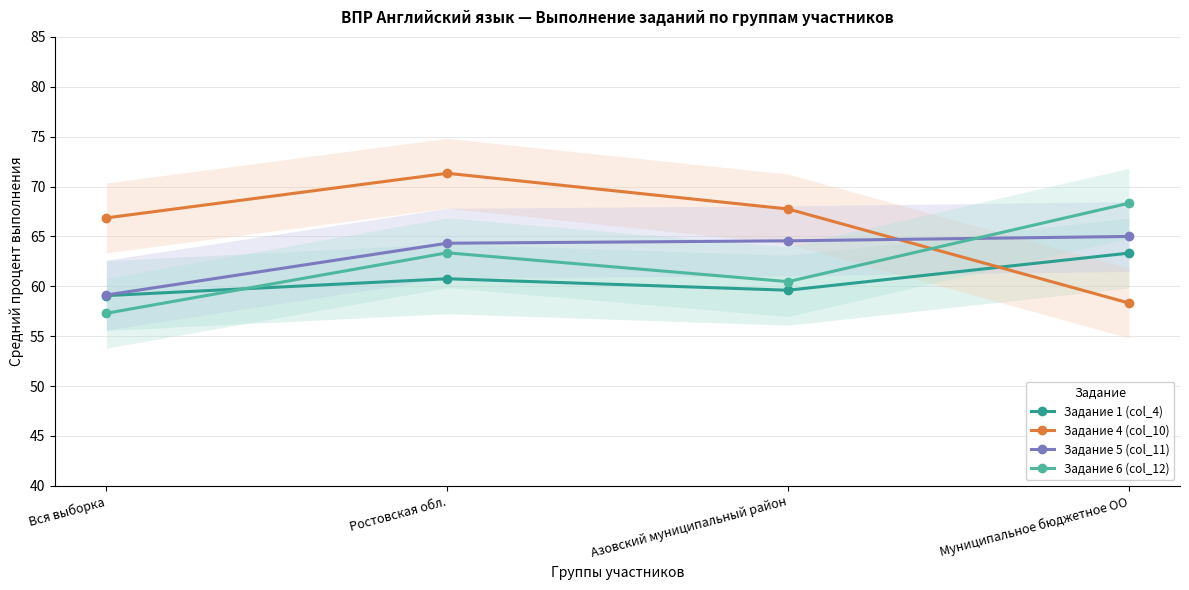

Where is Задание 1 (col_4) nearest to the value 61?

Ростовская обл.